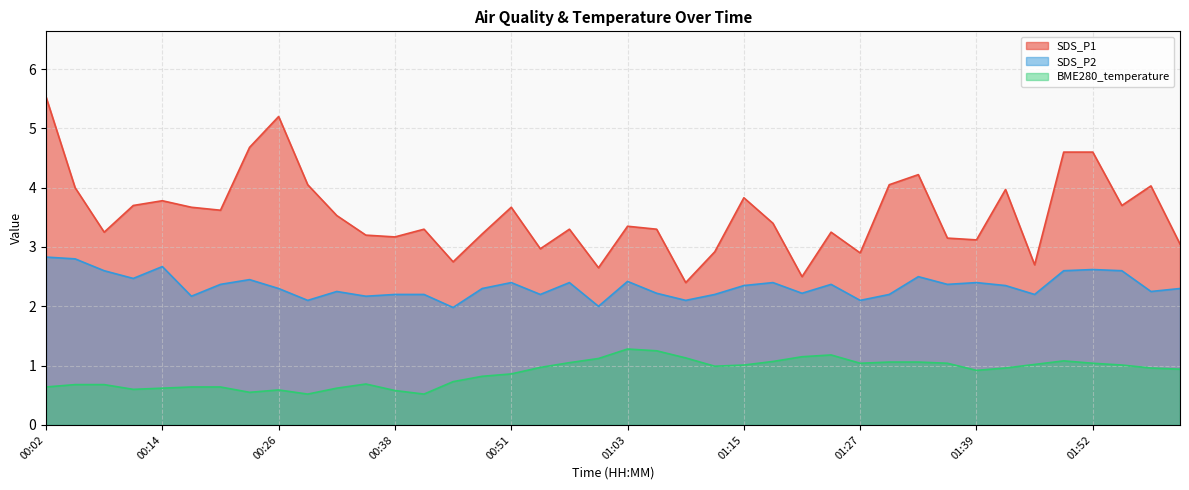

True or false: SDS_P1 and SDS_P2 intersect in this chart.

False